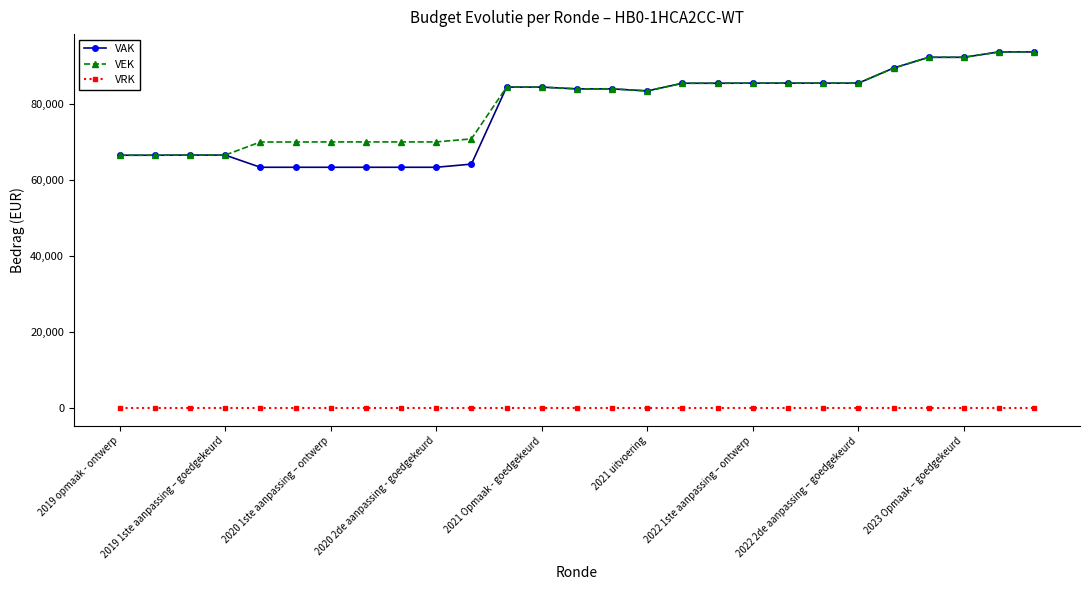

What is the difference between the maximum and minimum values in the VAK series?

30349